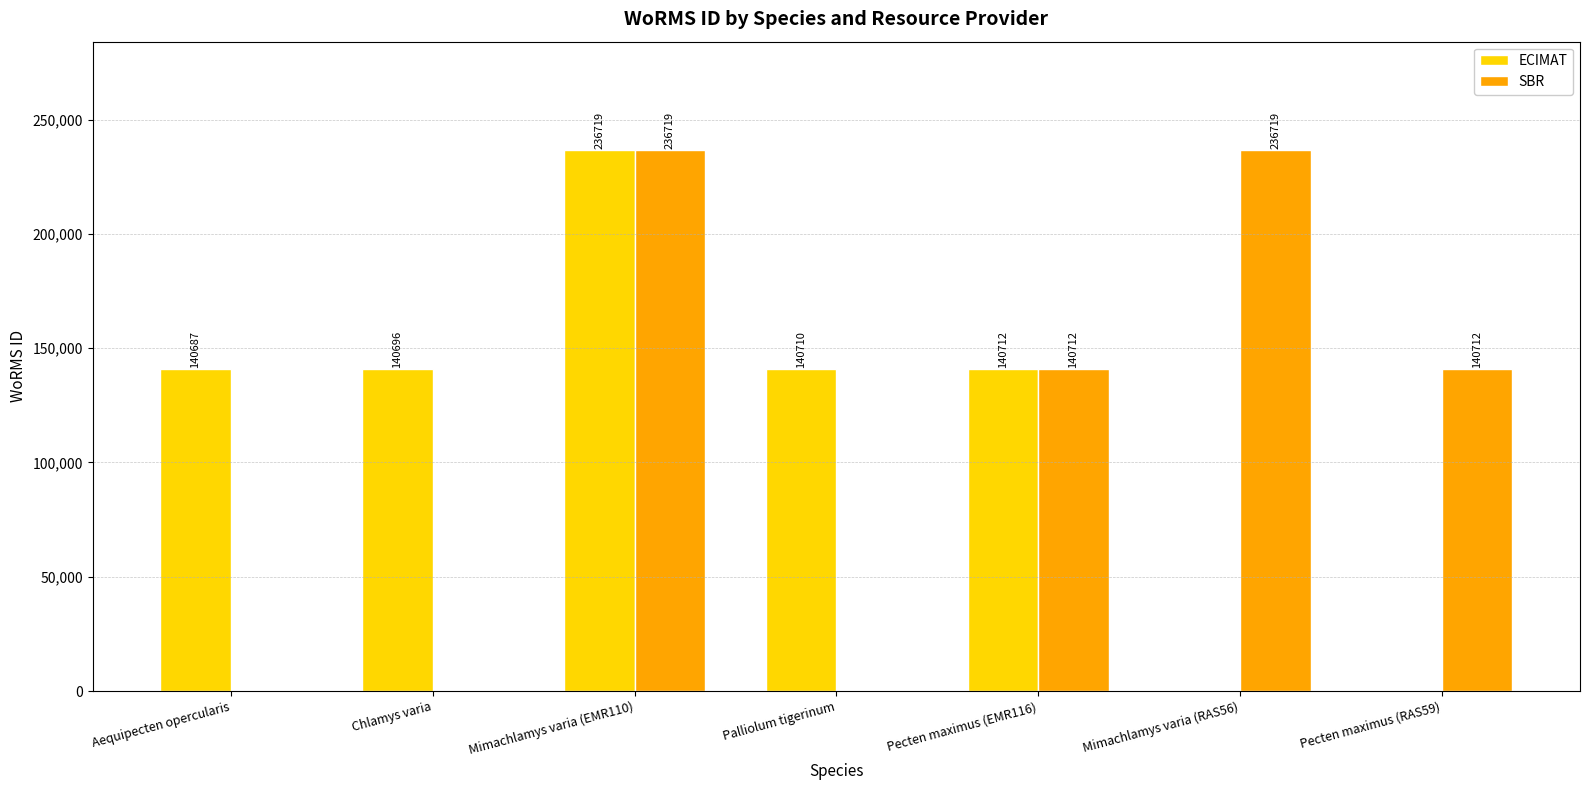

What is the sum of the ECIMAT values at Aequipecten opercularis and Pecten maximus (EMR116)?

281399